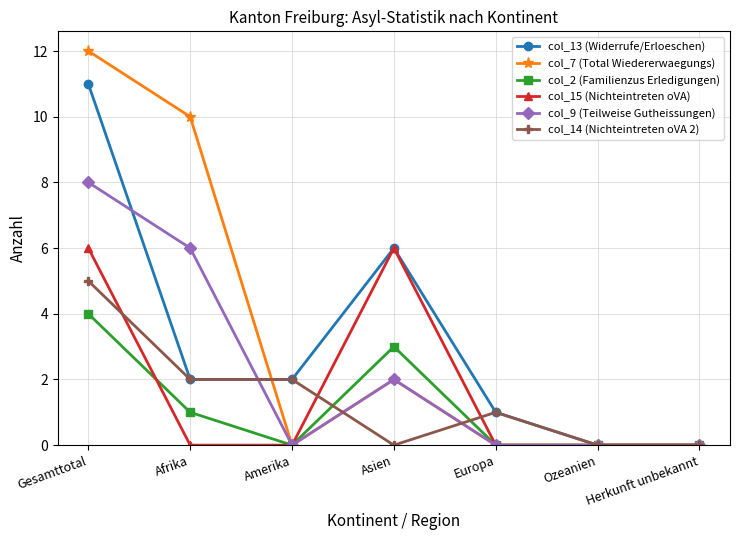

What is the sum of all col_9 (Teilweise Gutheissungen) values?

16